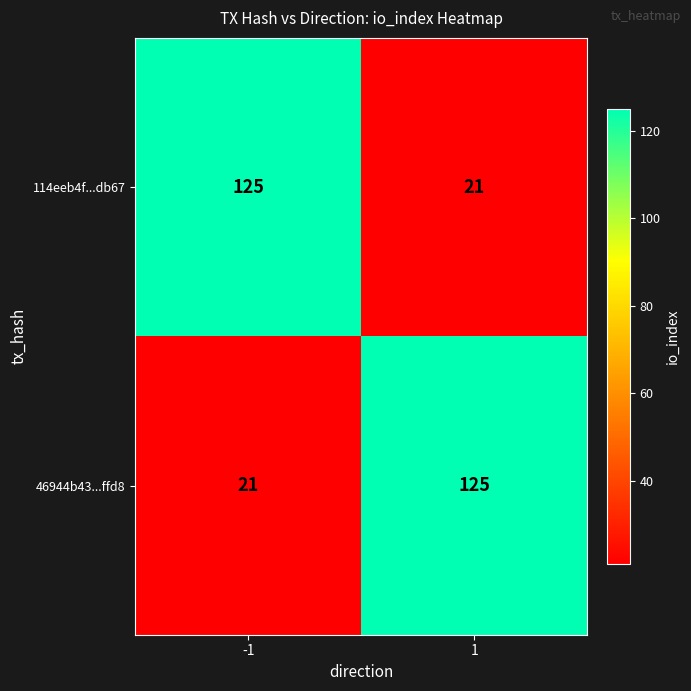

Is it true that 114eeb4f...db67 equals 193 at -1?

False